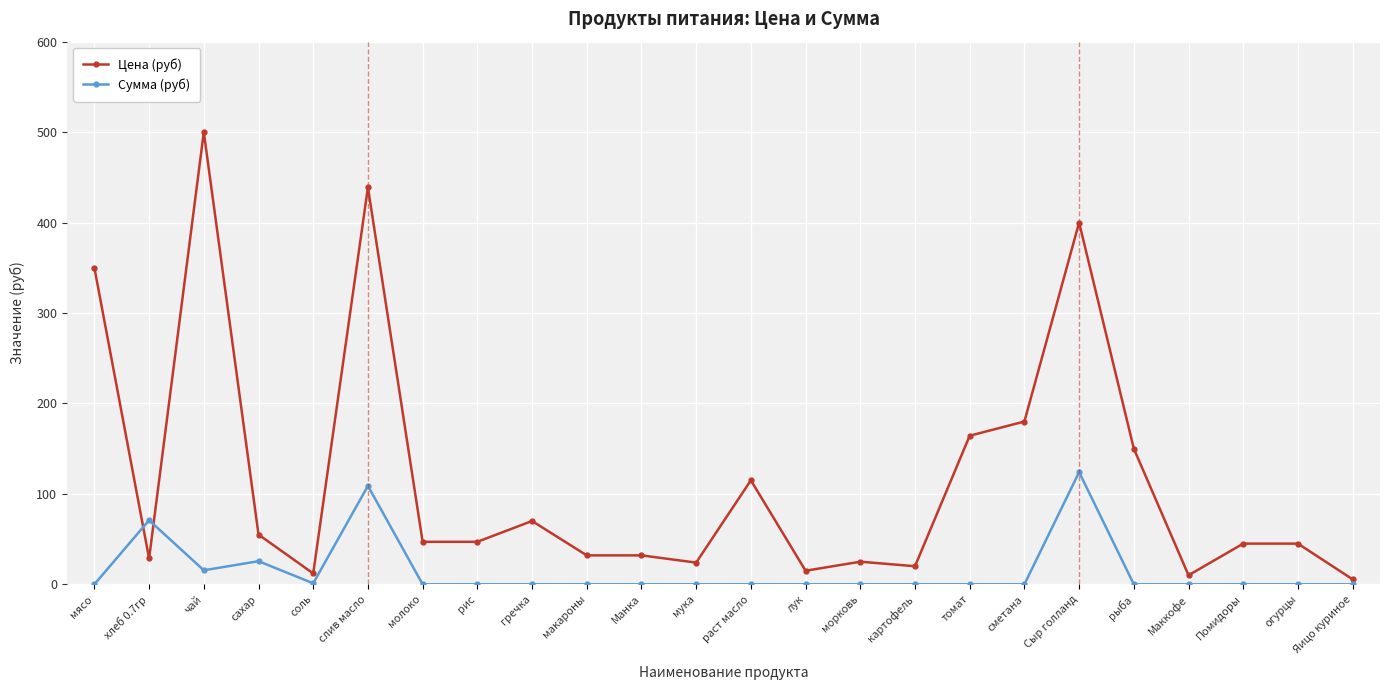

What is the label of the 13th point from the left?

раст масло